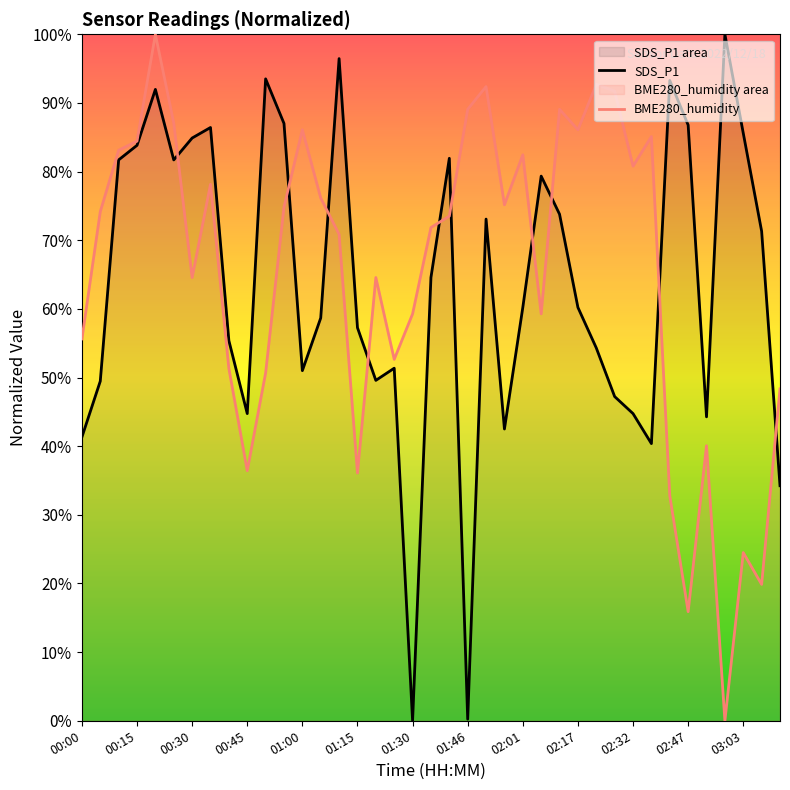

Does the chart have visible grid lines?

No